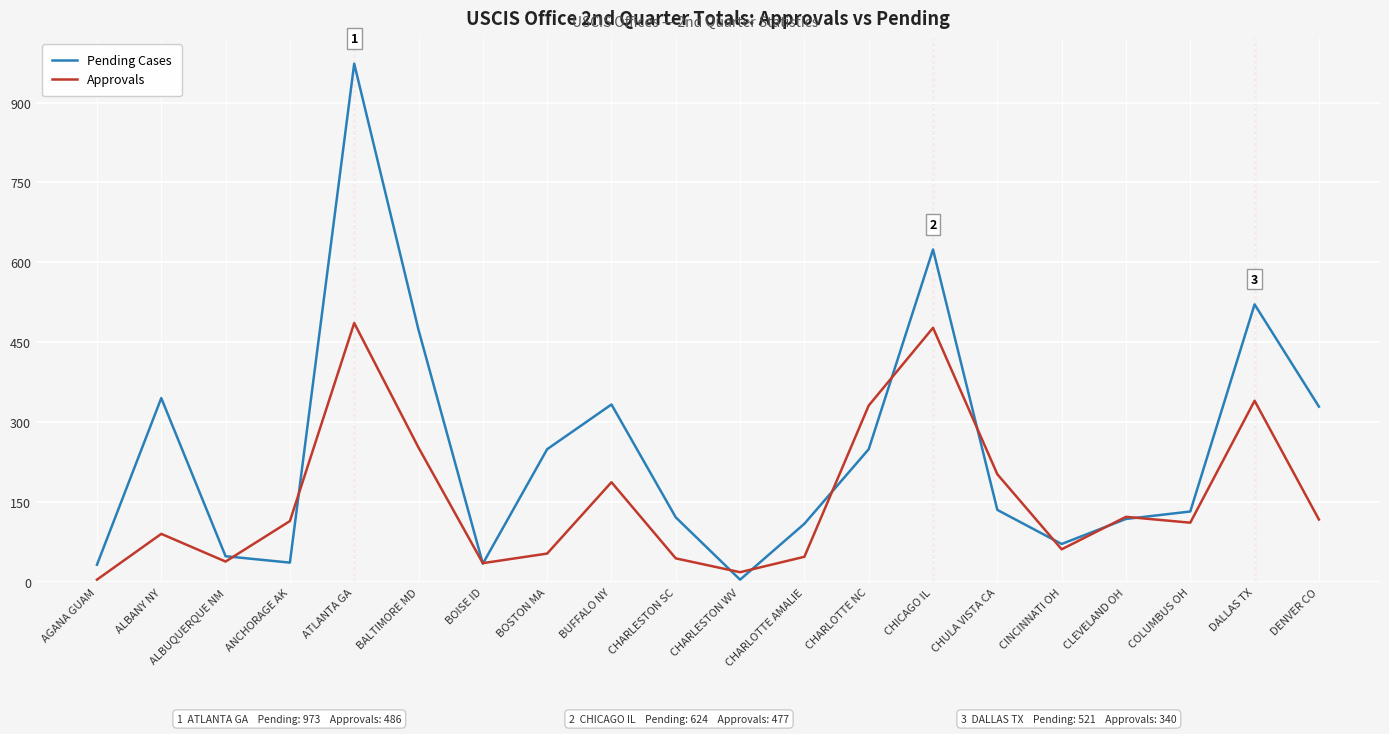

What is the difference between the second highest and second lowest values in the Pending Cases series?

592